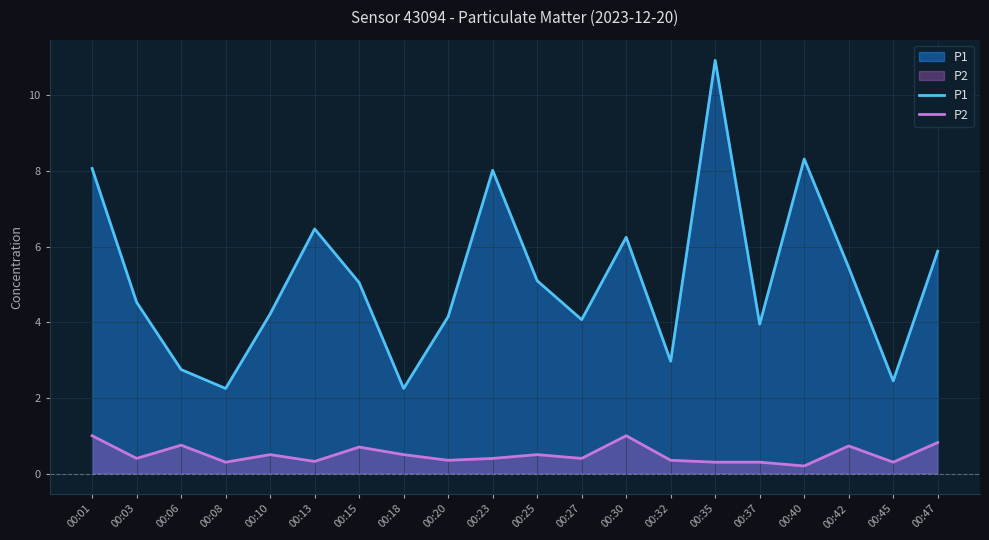

Reading right to left, list all the values displayed in this chart.

P1: 5.9	2.5	5.5	8.3	4.0	10.9	3.0	6.2	4.1	5.1	8.0	4.2	2.2	5.0	6.5	4.2	2.2	2.8	4.5	8.1
P2: 0.8	0.3	0.7	0.2	0.3	0.3	0.3	1.0	0.4	0.5	0.4	0.3	0.5	0.7	0.3	0.5	0.3	0.8	0.4	1.0